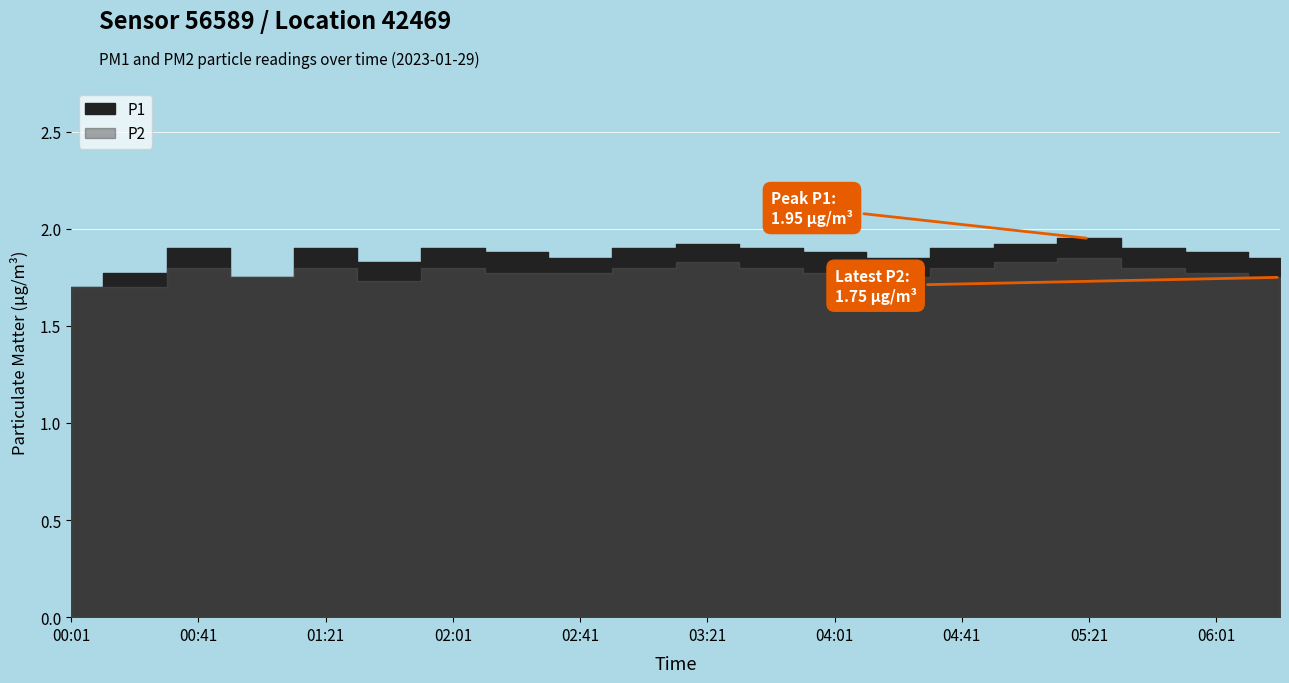

At which category is the sum across all series the highest?

05:21